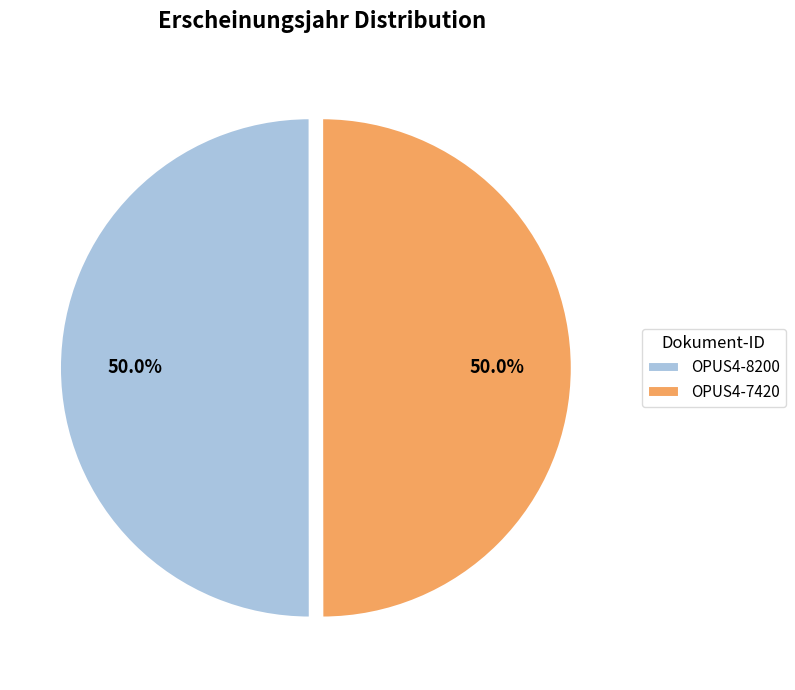

What percentage is NOT represented by OPUS4-8200?

50.0%